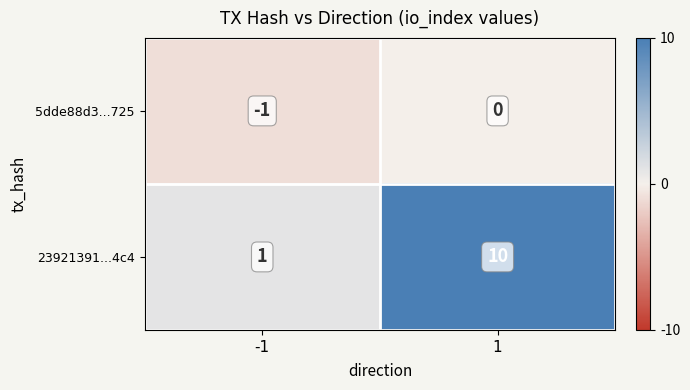

At 1, list the series in order from smallest to largest.

5dde88d3...725, 23921391...4c4